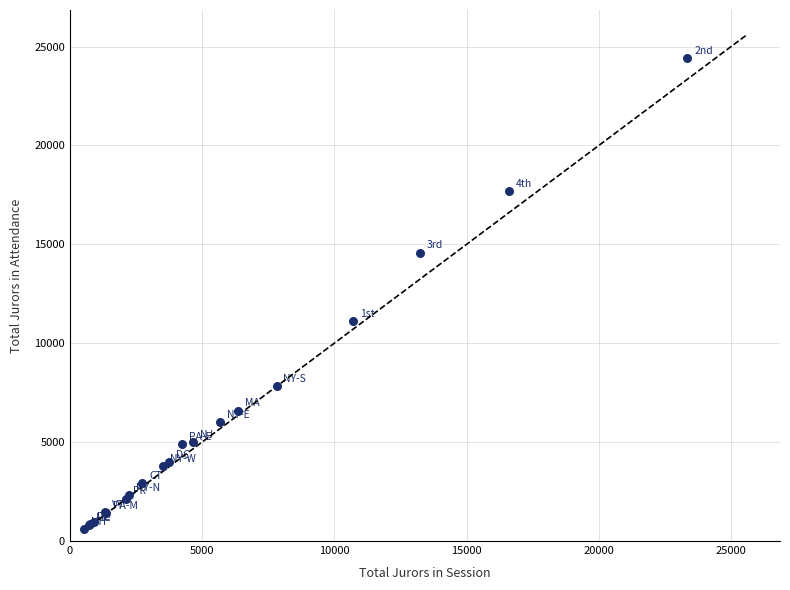

What Y value in the scatter plot is closest to 12500?

11101